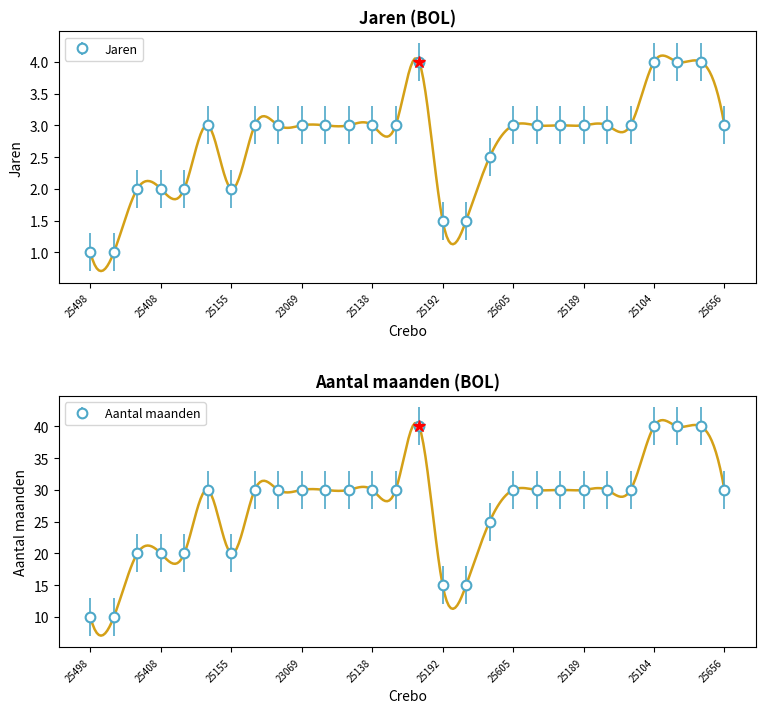

What is the difference between the highest and lowest values at 25105?

36.0